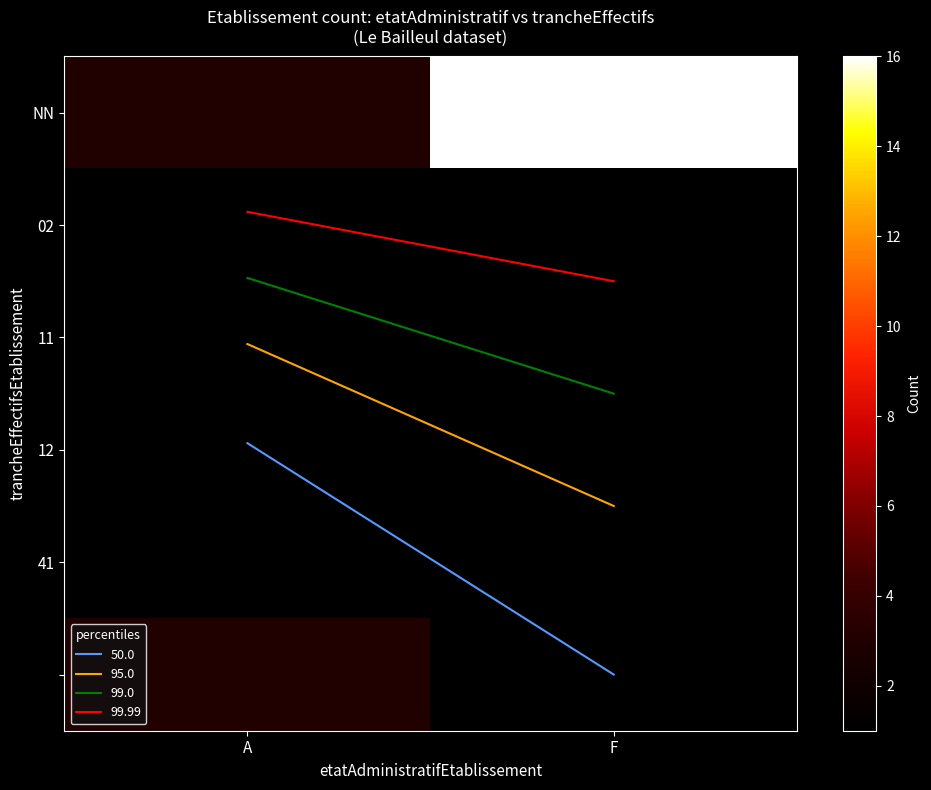

Rank the categories by 41 value from highest to lowest.

A, F